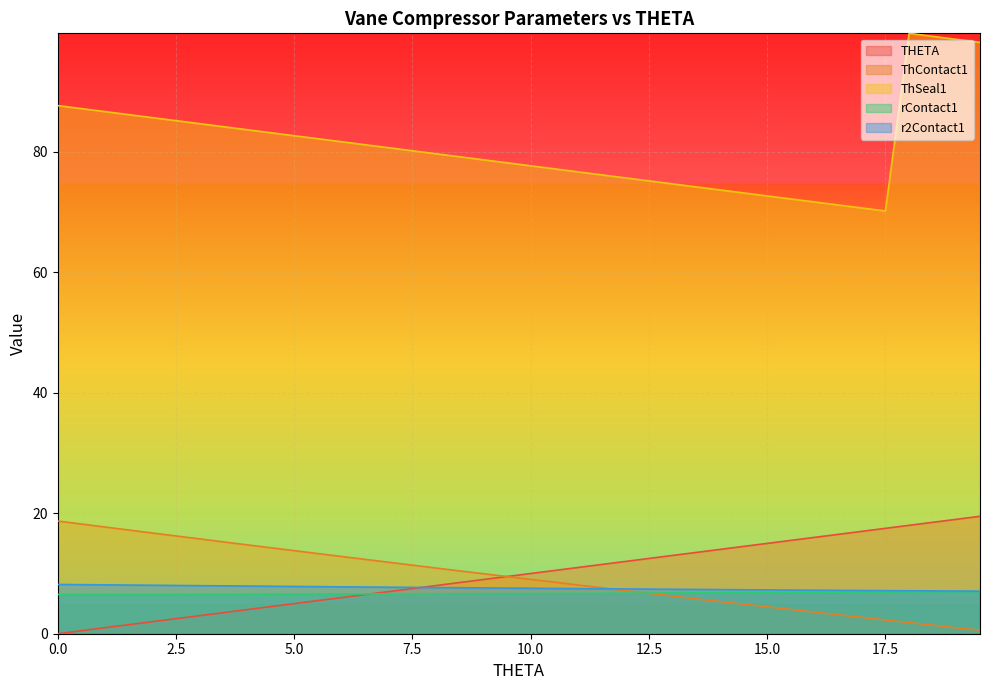

Count the number of data series in this chart.

5